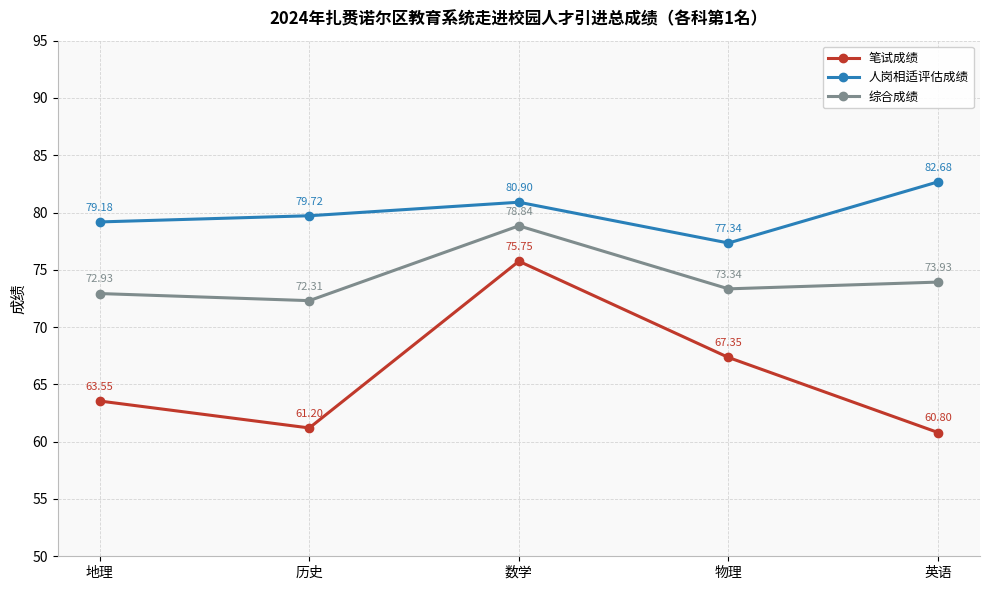

At which category is the sum across all series the highest?

数学